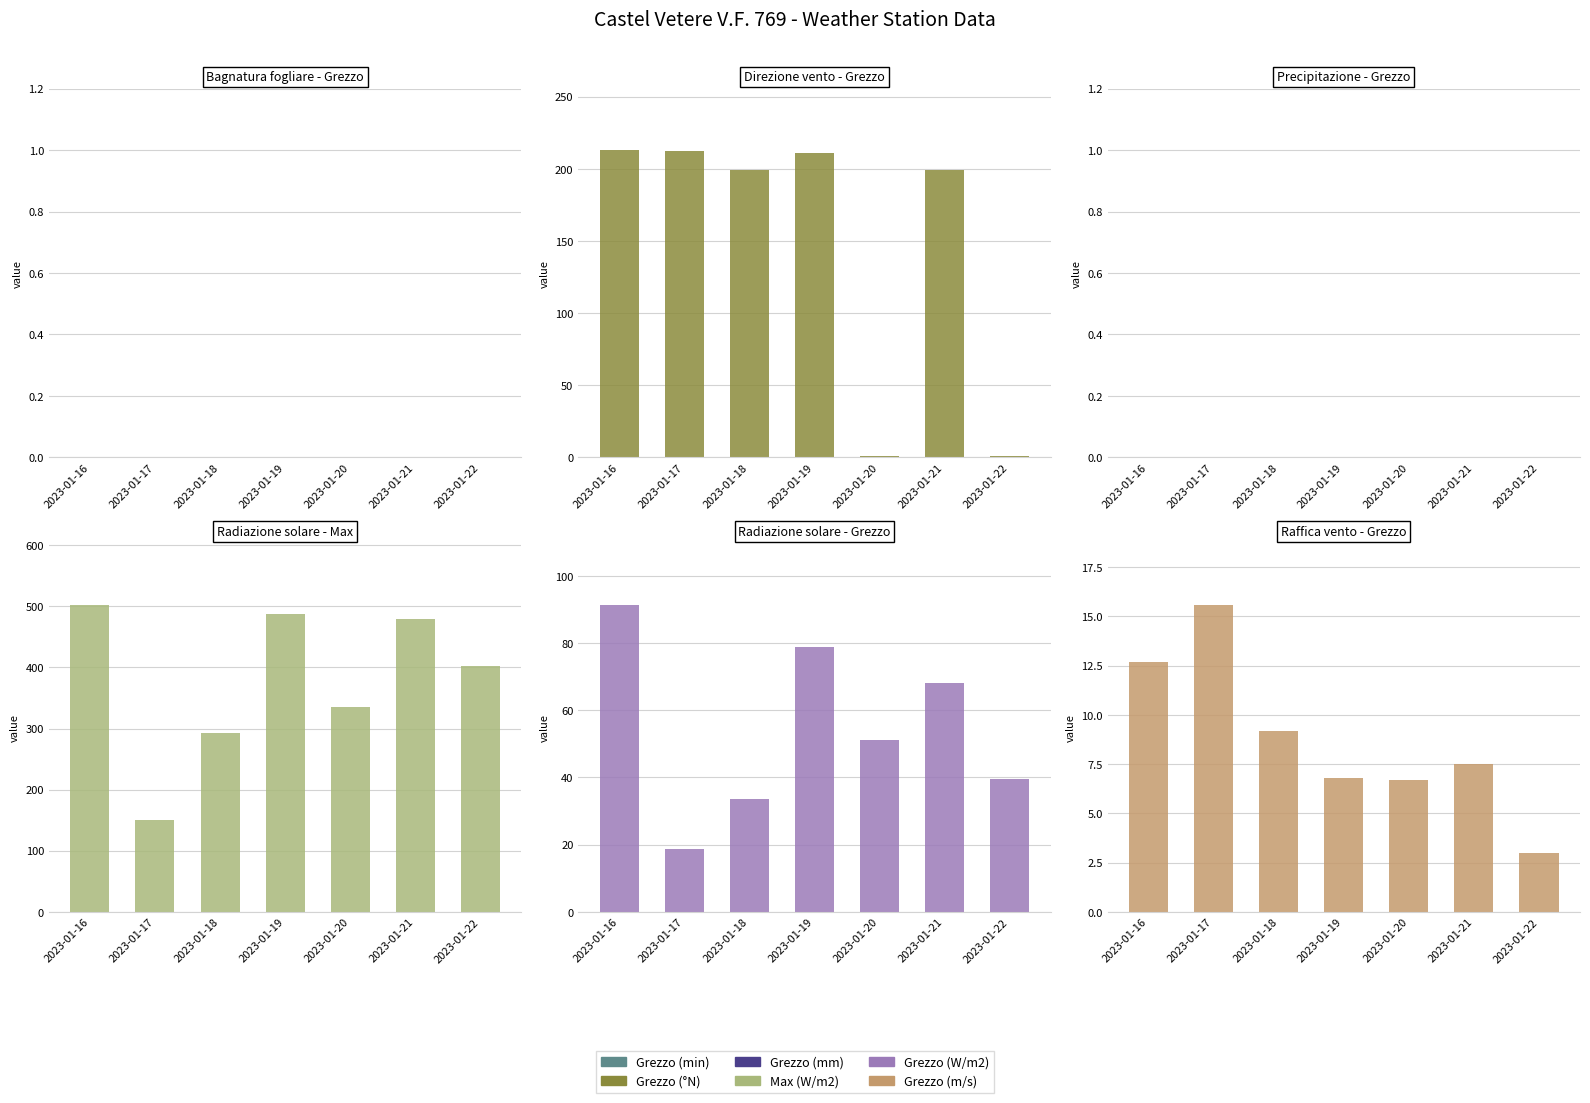

Reading right to left, what are all the values shown in this chart?

Bagnatura fogliare - Grezzo (min): 2023-01-22=0.0	2023-01-21=0.0	2023-01-20=0.0	2023-01-19=0.0	2023-01-18=0.0	2023-01-17=0.0	2023-01-16=0.0
Direzione vento - Grezzo (°N): 2023-01-22=1.0	2023-01-21=199.0	2023-01-20=1.0	2023-01-19=211.0	2023-01-18=199.0	2023-01-17=212.0	2023-01-16=213.0
Precipitazione - Grezzo (mm): 2023-01-22=0.0	2023-01-21=0.0	2023-01-20=0.0	2023-01-19=0.0	2023-01-18=0.0	2023-01-17=0.0	2023-01-16=0.0
Radiazione solare - Max (W/m2): 2023-01-22=402.9	2023-01-21=479.4	2023-01-20=335.5	2023-01-19=488.2	2023-01-18=293.2	2023-01-17=150.7	2023-01-16=502.9
Radiazione solare - Grezzo (W/m2): 2023-01-22=39.7	2023-01-21=68.0	2023-01-20=51.2	2023-01-19=79.0	2023-01-18=33.6	2023-01-17=18.7	2023-01-16=91.5
Raffica vento - Grezzo (m/s): 2023-01-22=3.0	2023-01-21=7.5	2023-01-20=6.7	2023-01-19=6.8	2023-01-18=9.2	2023-01-17=15.6	2023-01-16=12.7